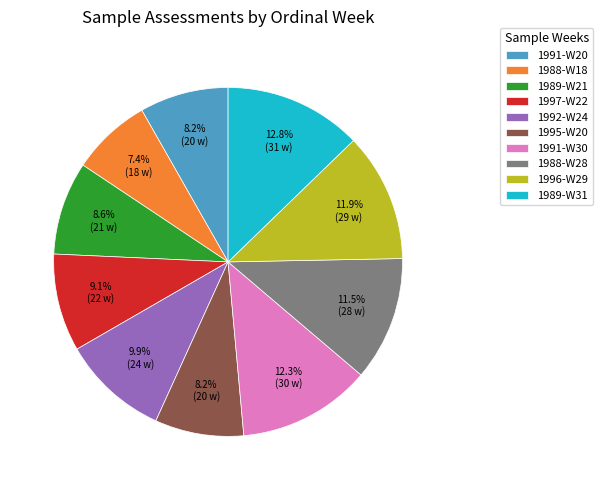

Which has a higher value, 1989-W31 or 1989-W21?

1989-W31